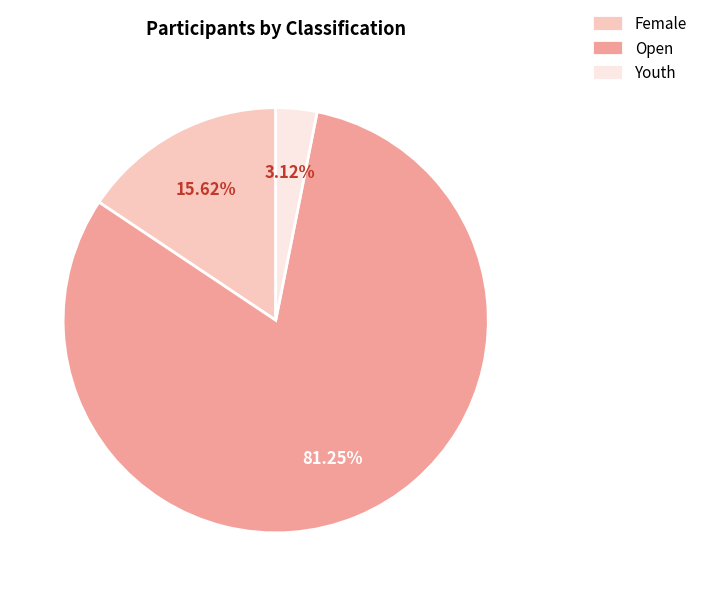

To the nearest percent, what is the difference between the largest and smallest slice percentages?

78%